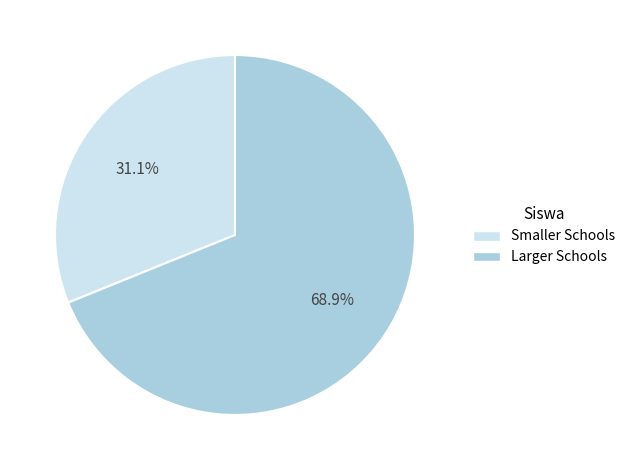

What portion of the pie excludes Larger Schools?

31.1%